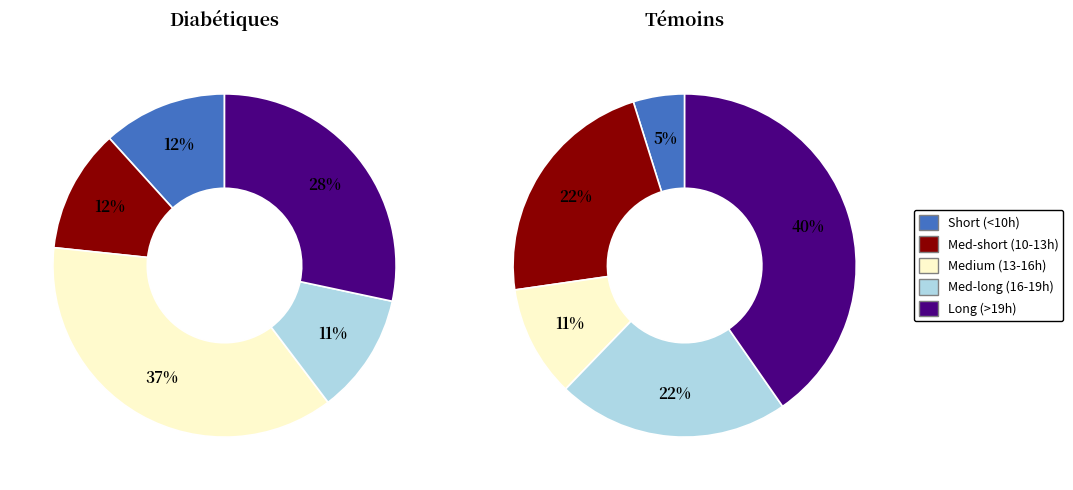

Is 7-Tue the majority of the pie?

No